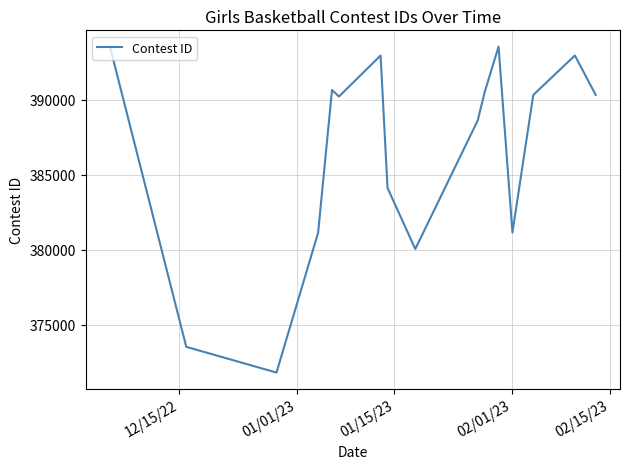

What is the difference between the maximum and minimum values?

21721